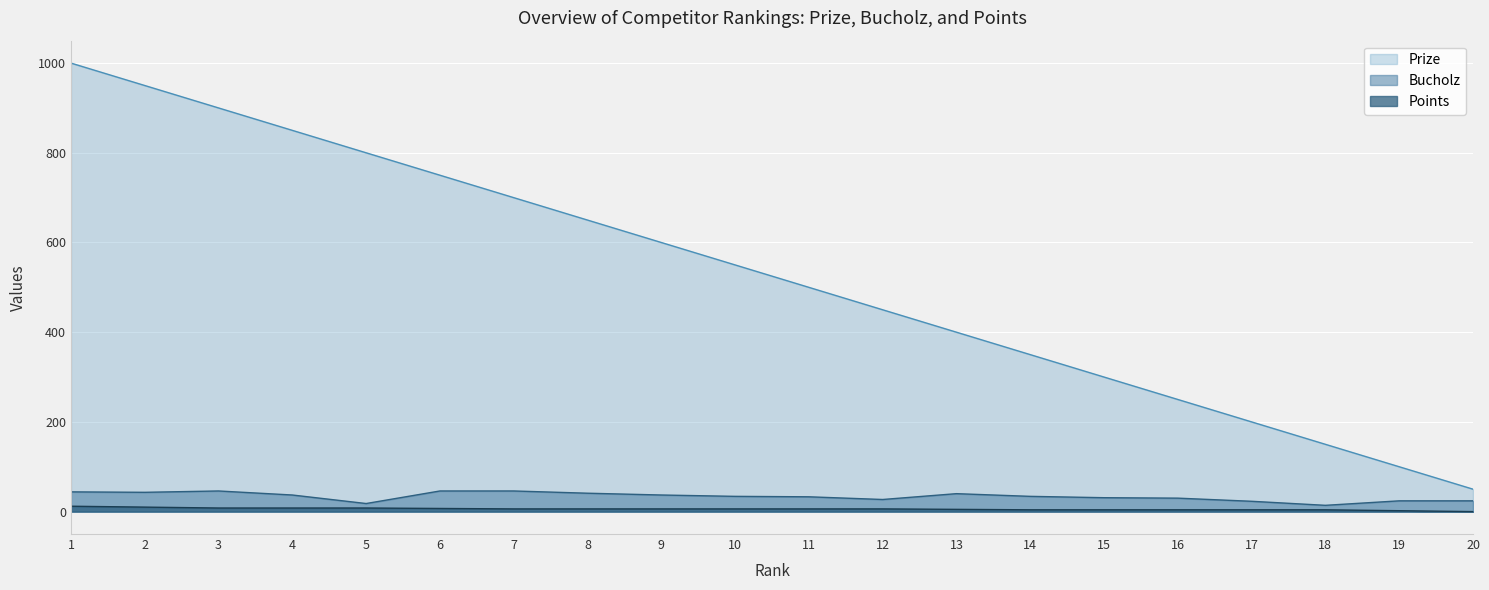

Rank the series at 8 from highest to lowest value.

Prize, Bucholz, Points